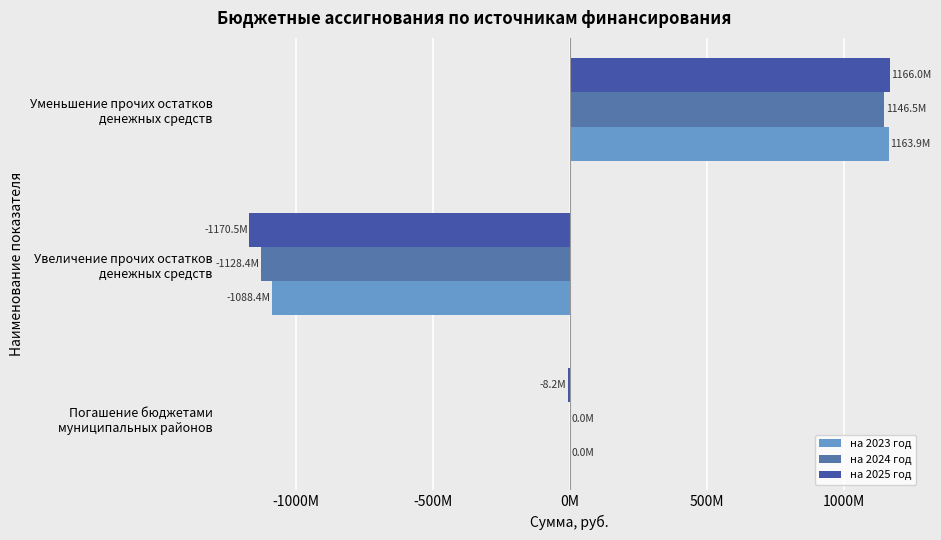

What is the highest value of the на 2025 год series?

1166033766.2